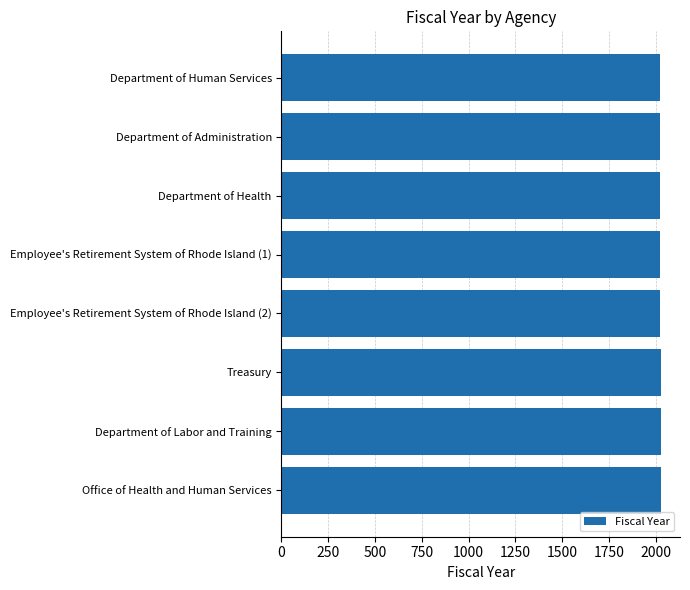

Approximately how many times larger is the value at Department of Human Services compared to Employee's Retirement System of Rhode Island (1)?

1.0